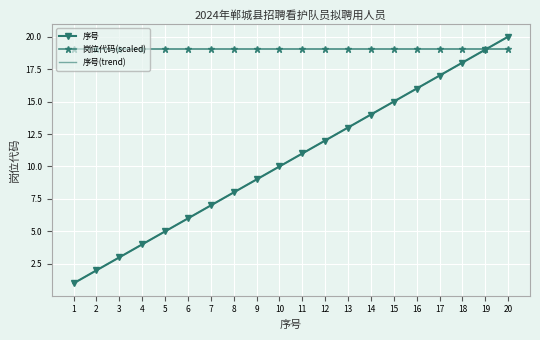

Reading right to left, transcribe all the data shown in this chart.

序号: 20.0	19.0	18.0	17.0	16.0	15.0	14.0	13.0	12.0	11.0	10.0	9.0	8.0	7.0	6.0	5.0	4.0	3.0	2.0	1.0
岗位代码(scaled): 19.0	19.0	19.0	19.0	19.0	19.0	19.0	19.0	19.0	19.0	19.0	19.0	19.0	19.0	19.0	19.0	19.0	19.0	19.0	19.0
序号(trend): 20.0	19.0	18.0	17.0	16.0	15.0	14.0	13.0	12.0	11.0	10.0	9.0	8.0	7.0	6.0	5.0	4.0	3.0	2.0	1.0